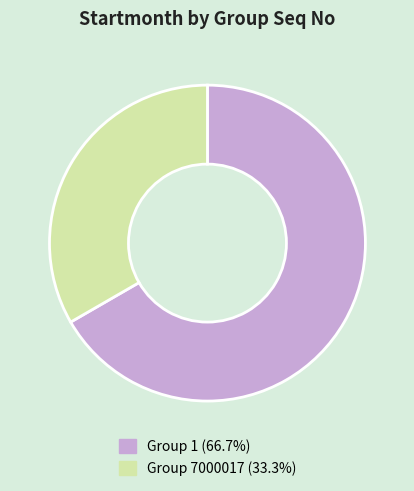

Does any single category account for the majority?

Yes